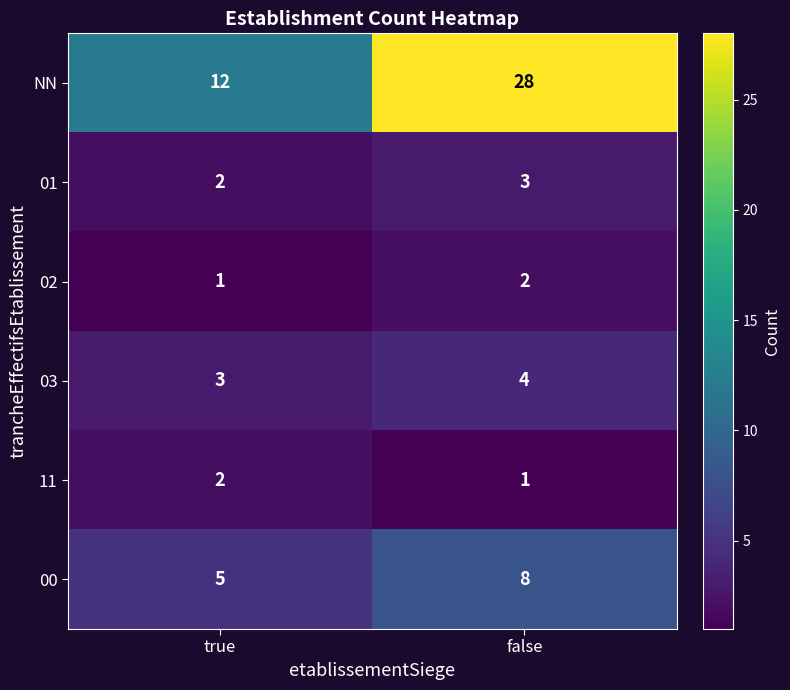

Which category has the lowest value in the 02 series?

true